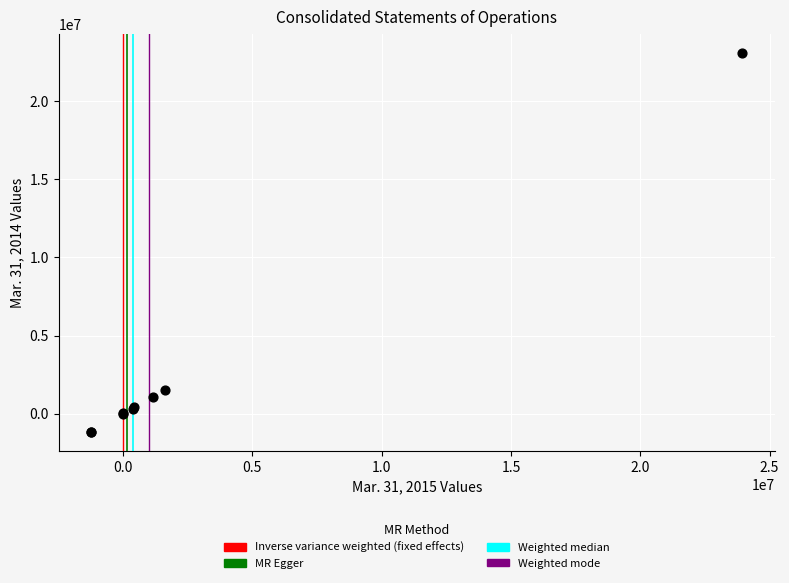

What Y value in the scatter plot is closest to 10969301?

1486973.0